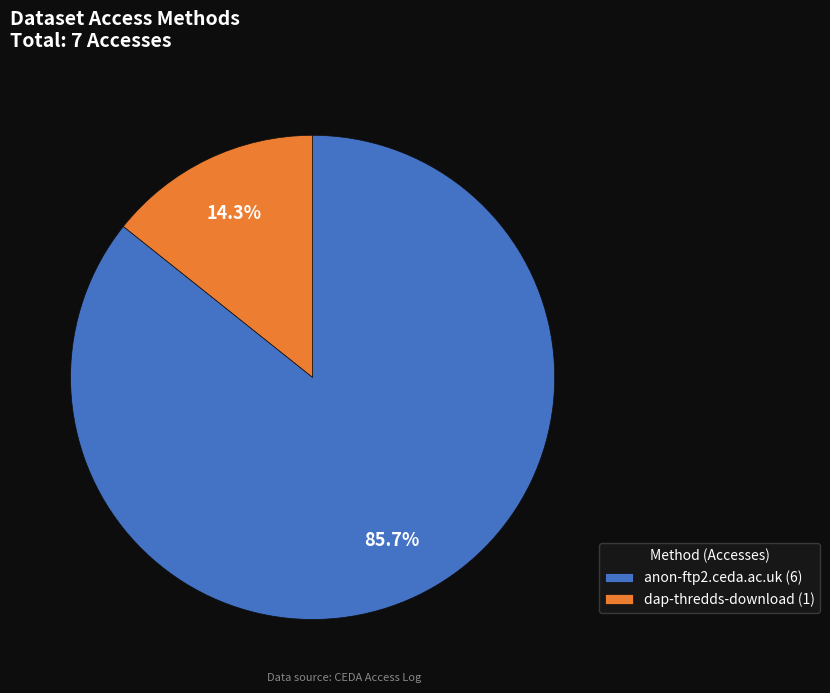

What percentage do anon-ftp2.ceda.ac.uk and dap-thredds-download together represent?

100.0%